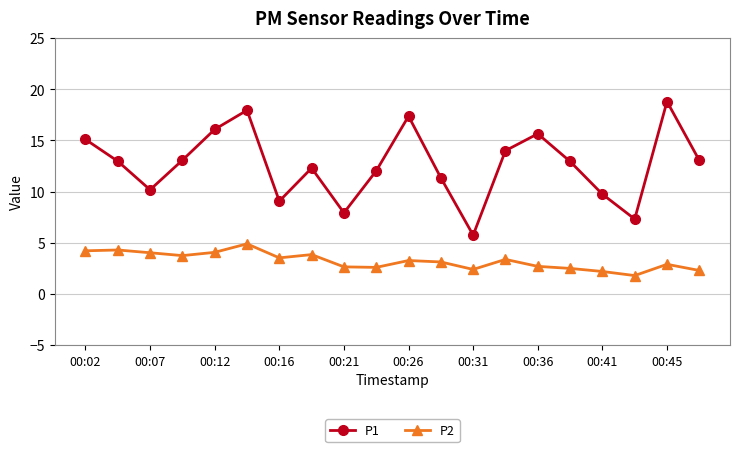

True or false: P2 and P1 intersect in this chart.

False